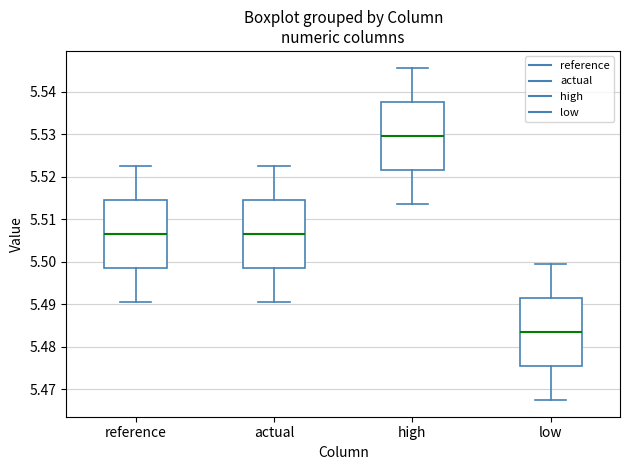

Where does the lower whisker of the box for low end on the y-axis? The values are not printed on the chart, so give them approximately, as read against the axis.

5.467